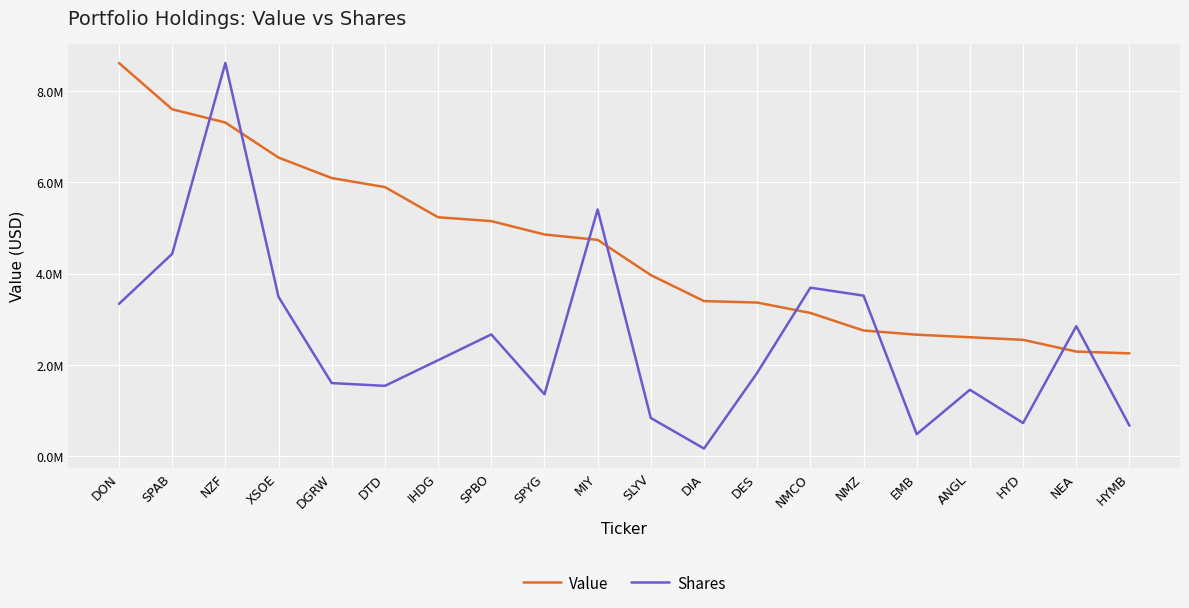

Does the chart display data point markers on the line(s)?

No